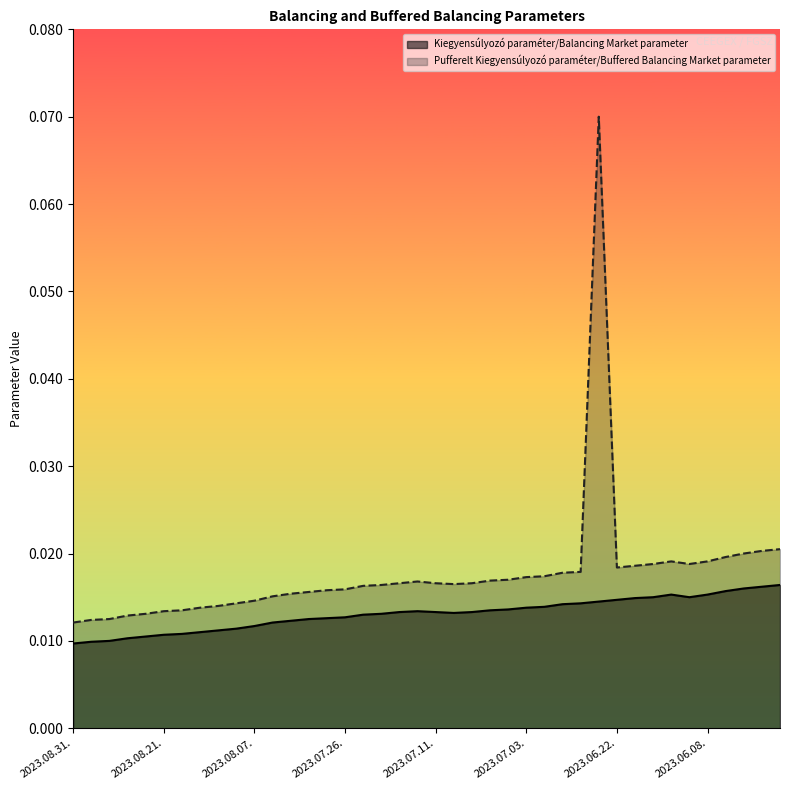

What is the label of the 4th point from the left?

2023.08.25.